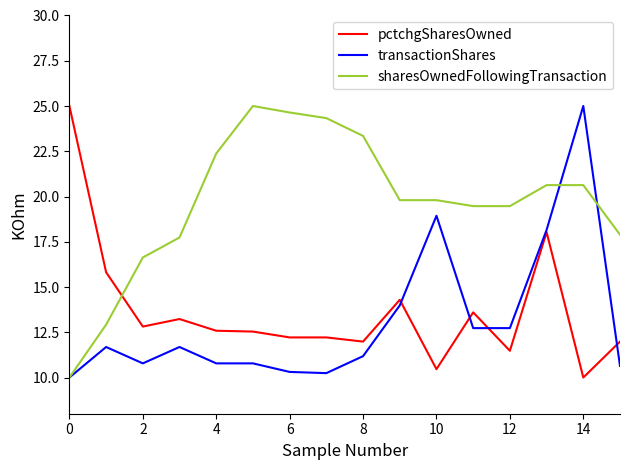

True or false: pctchgSharesOwned and sharesOwnedFollowingTransaction intersect in this chart.

True